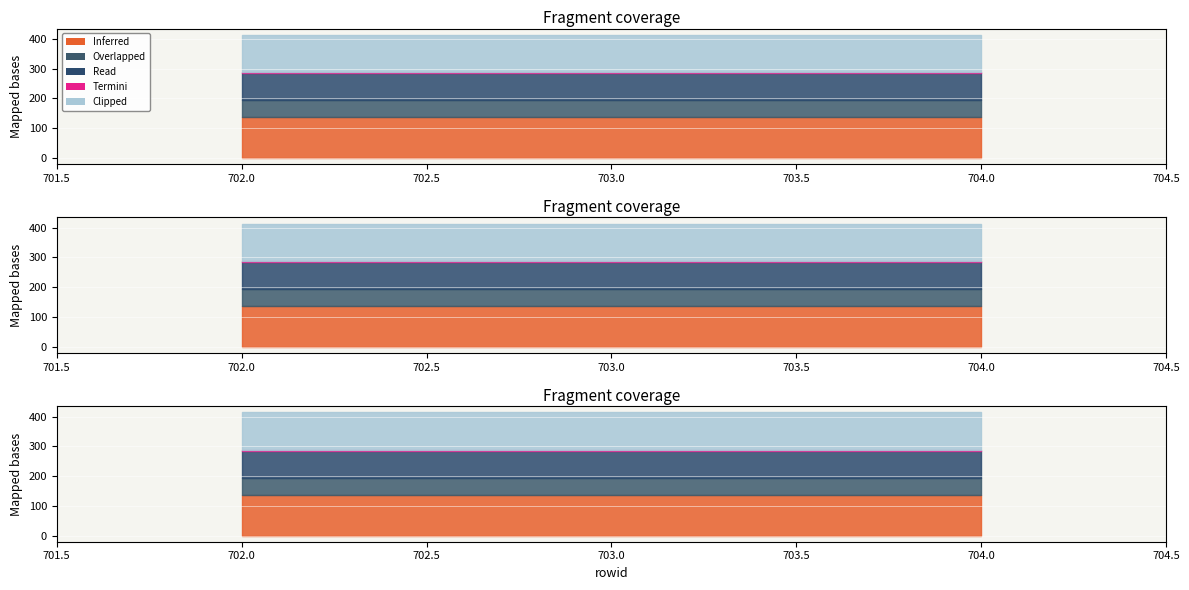

What is the greatest value displayed?

136